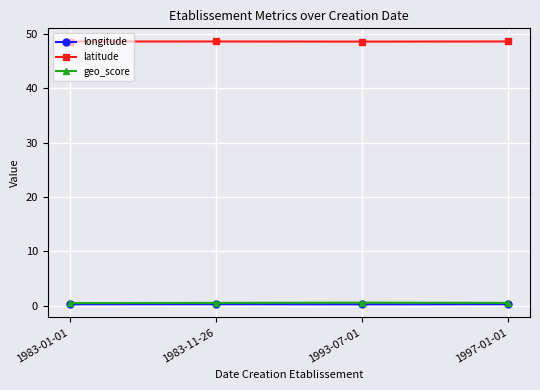

What is the label of the 4th point from the right?

1983-01-01